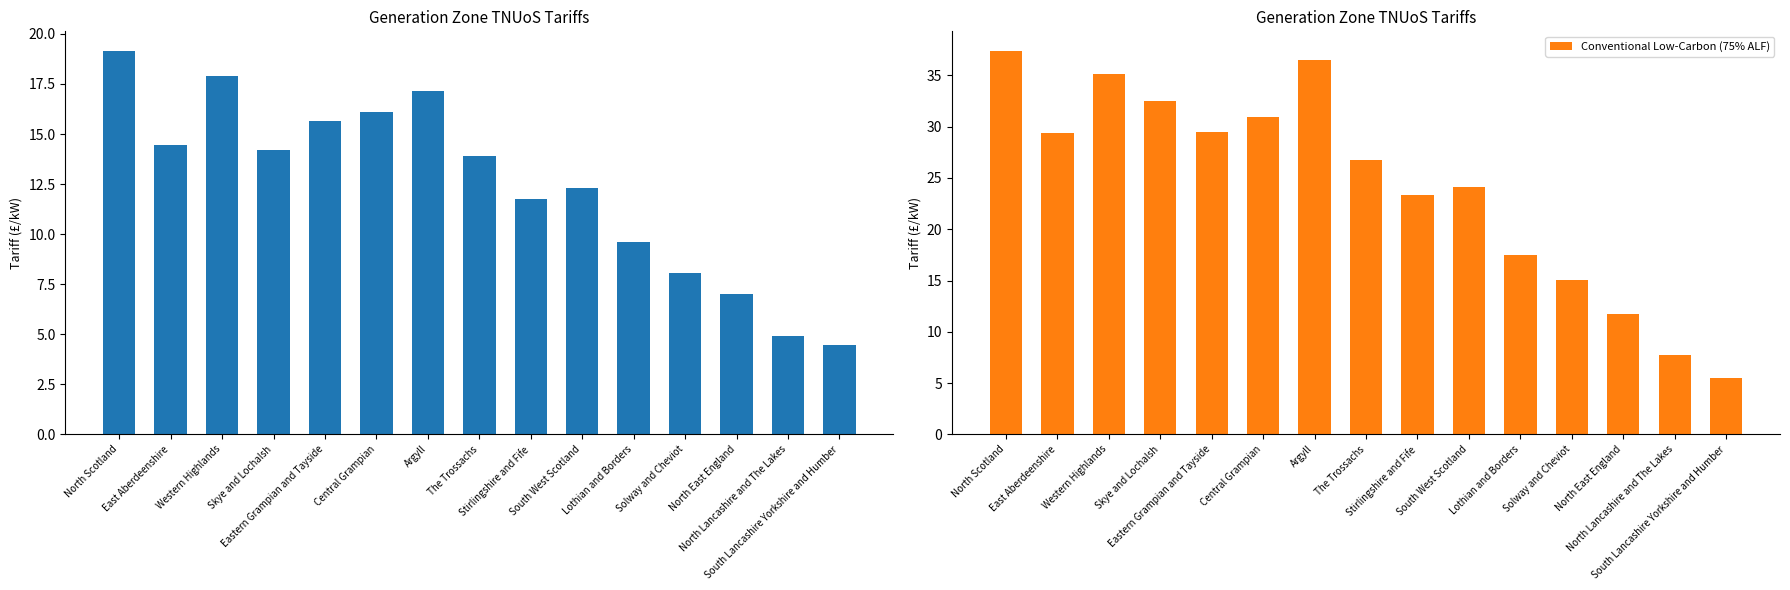

True or false: Conventional Carbon (40% ALF) has a value of 14.2 at Skye and Lochalsh.

True